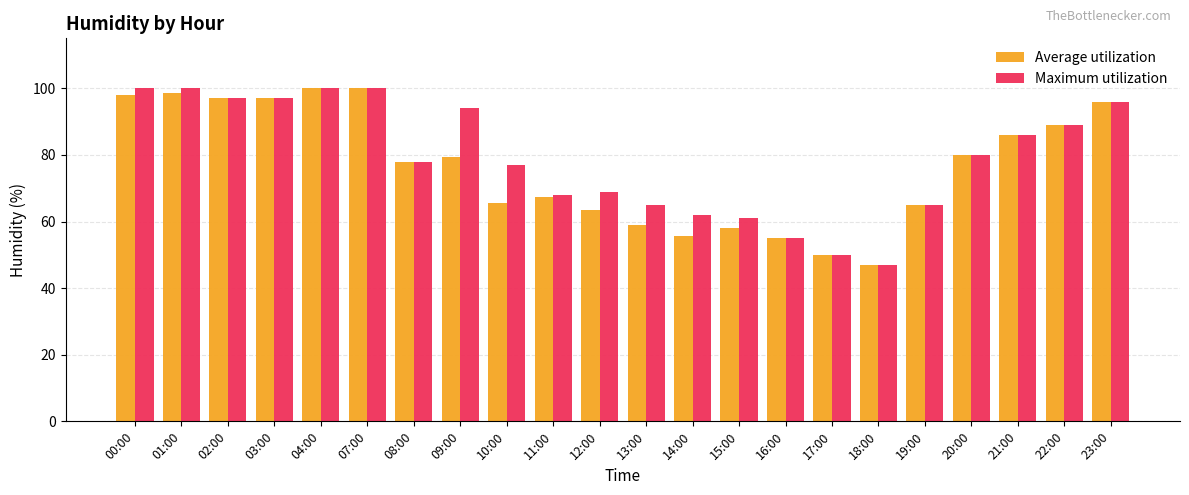

Which series changed the most between 12:00 and 14:00?

Average utilization